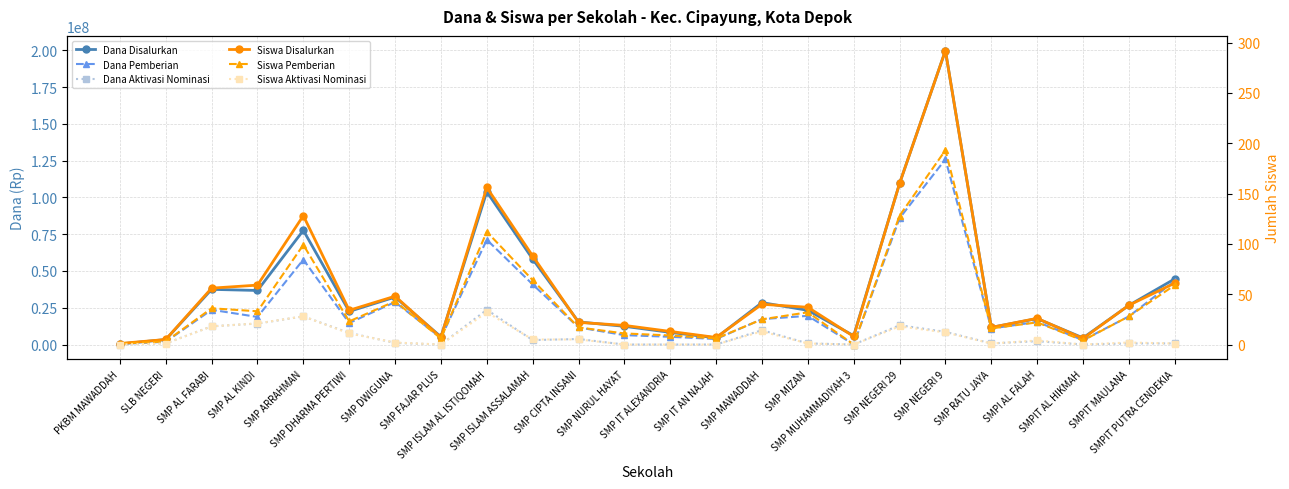

True or false: Dana Aktivasi Nominasi has a value of 385039 at SMPIT MAULANA.

False